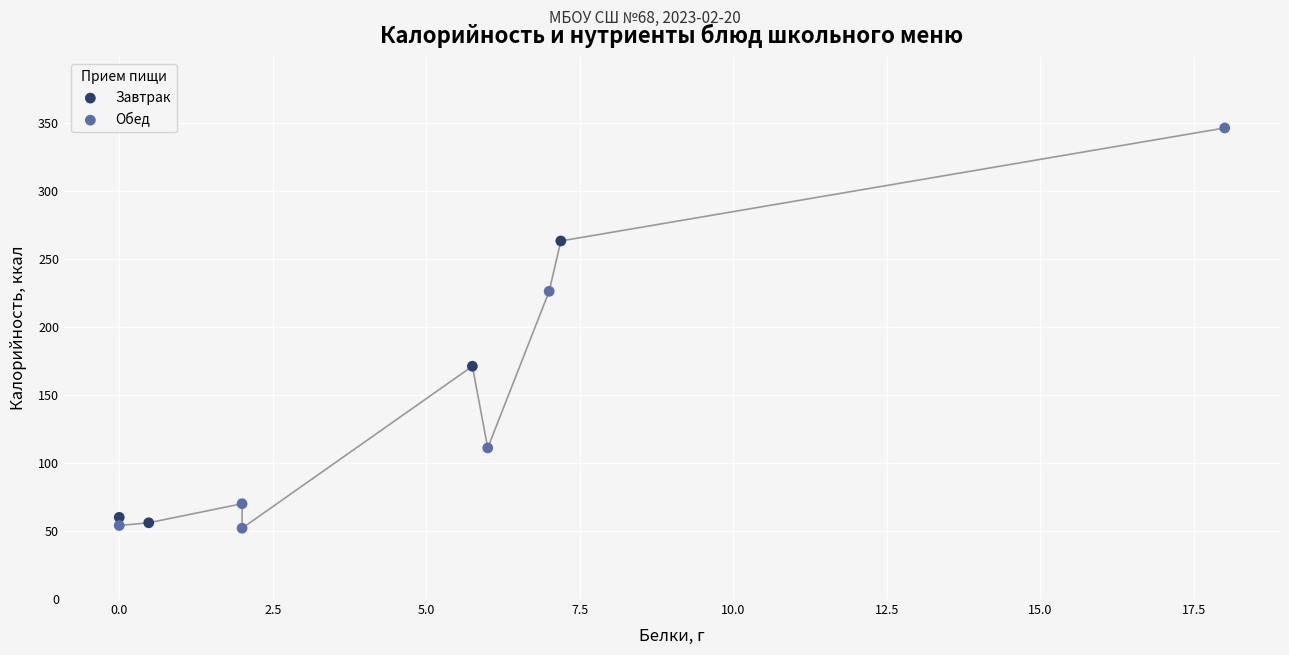

What are all the series names shown in the legend?

Завтрак, Обед